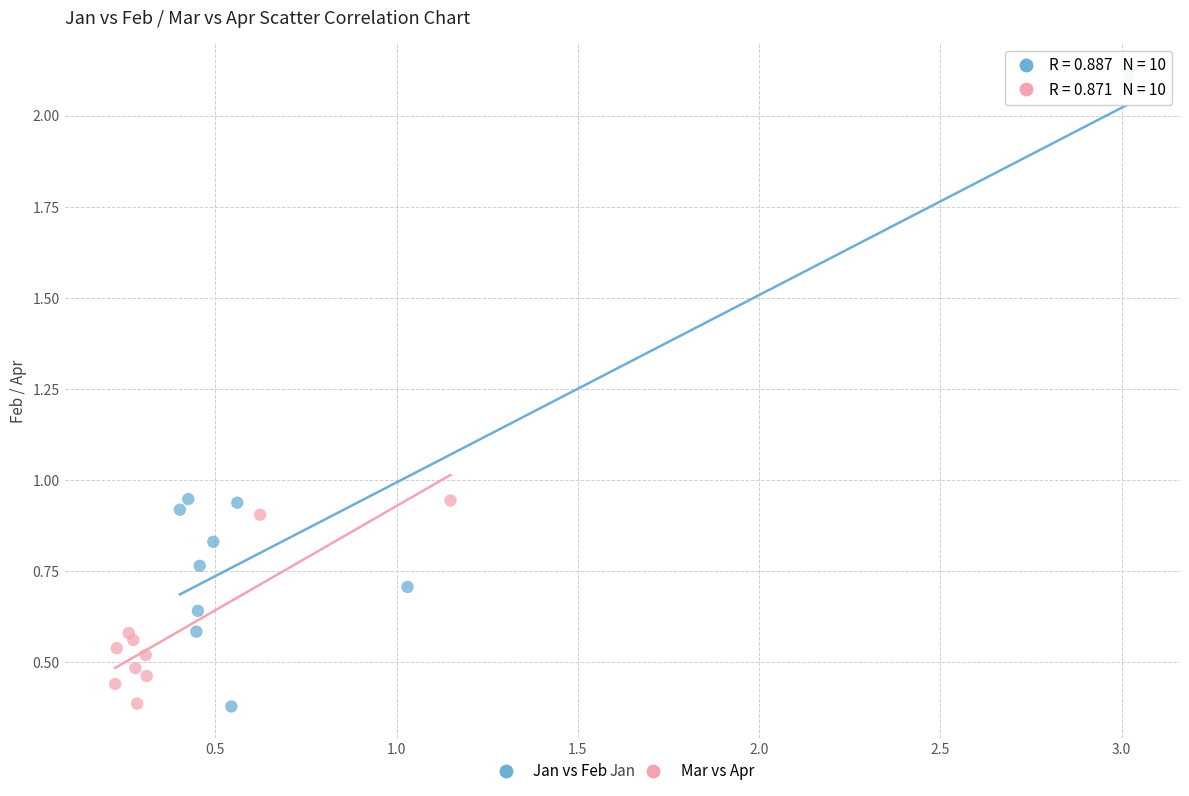

Which series has the widest spread of Y values?

Jan vs Feb